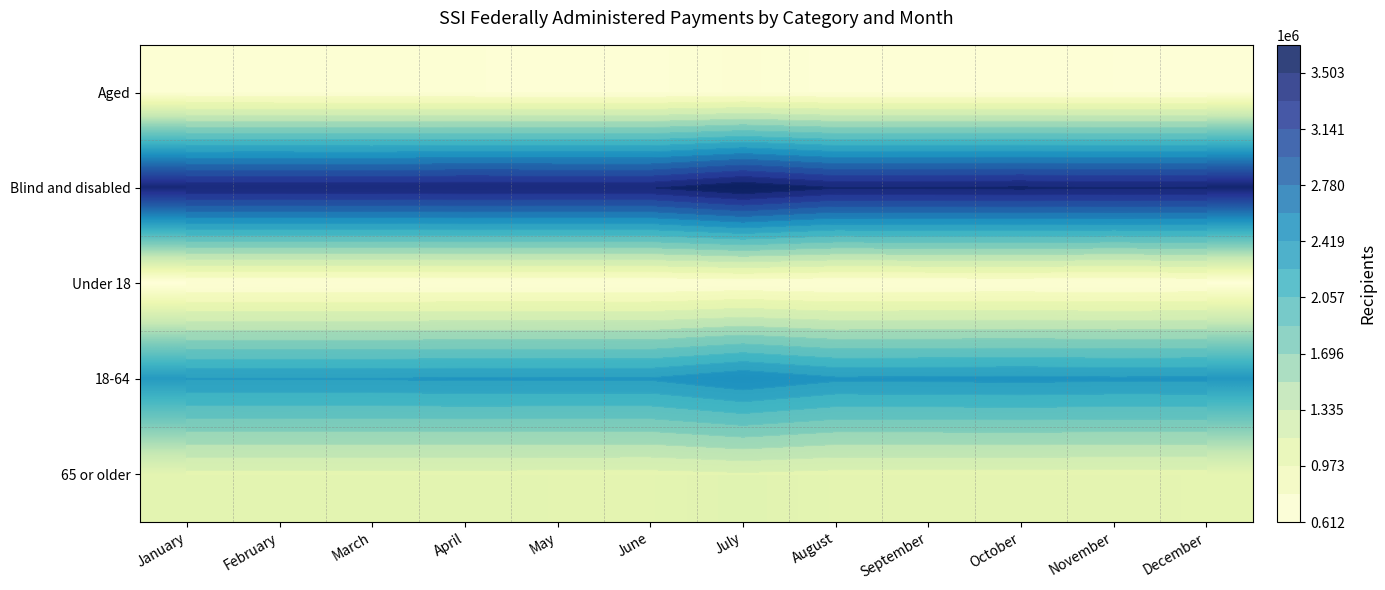

At which label does Blind and disabled first exceed 3508497?

July